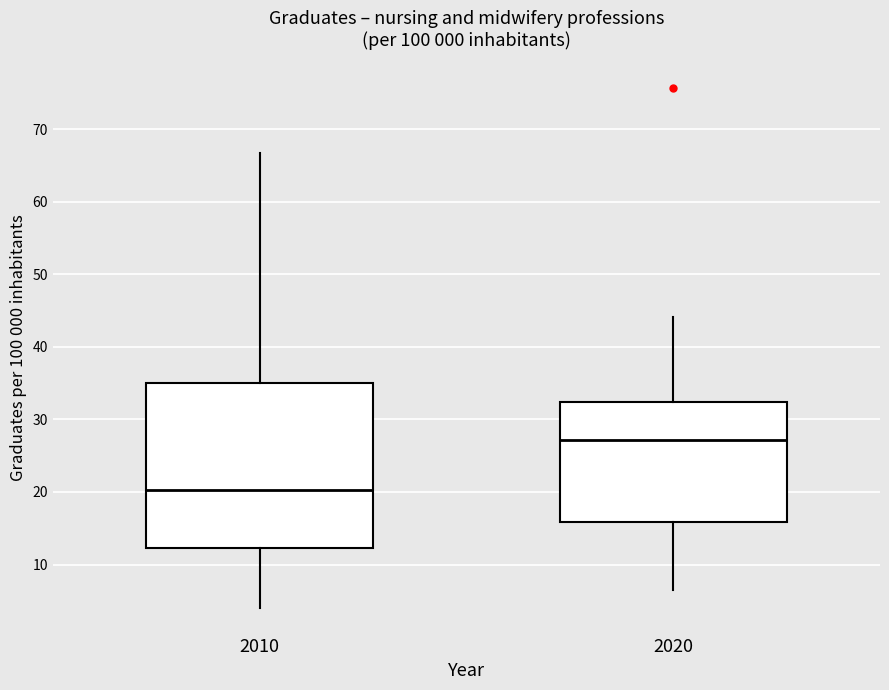

Reading left to right, transcribe this box plot: for each box, give where its median line is, the range the box spans, and where its two whiskers end, as read against the y-axis. The values are not printed on the chart, so give them approximately, as read against the axis.

2010: median 20, box 12 to 35, whiskers 4 to 67
2020: median 27, box 16 to 32, whiskers 6 to 44